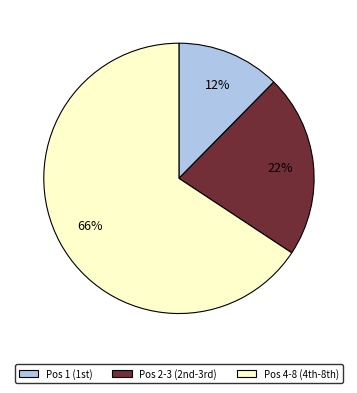

Count the number of slices in the pie.

3